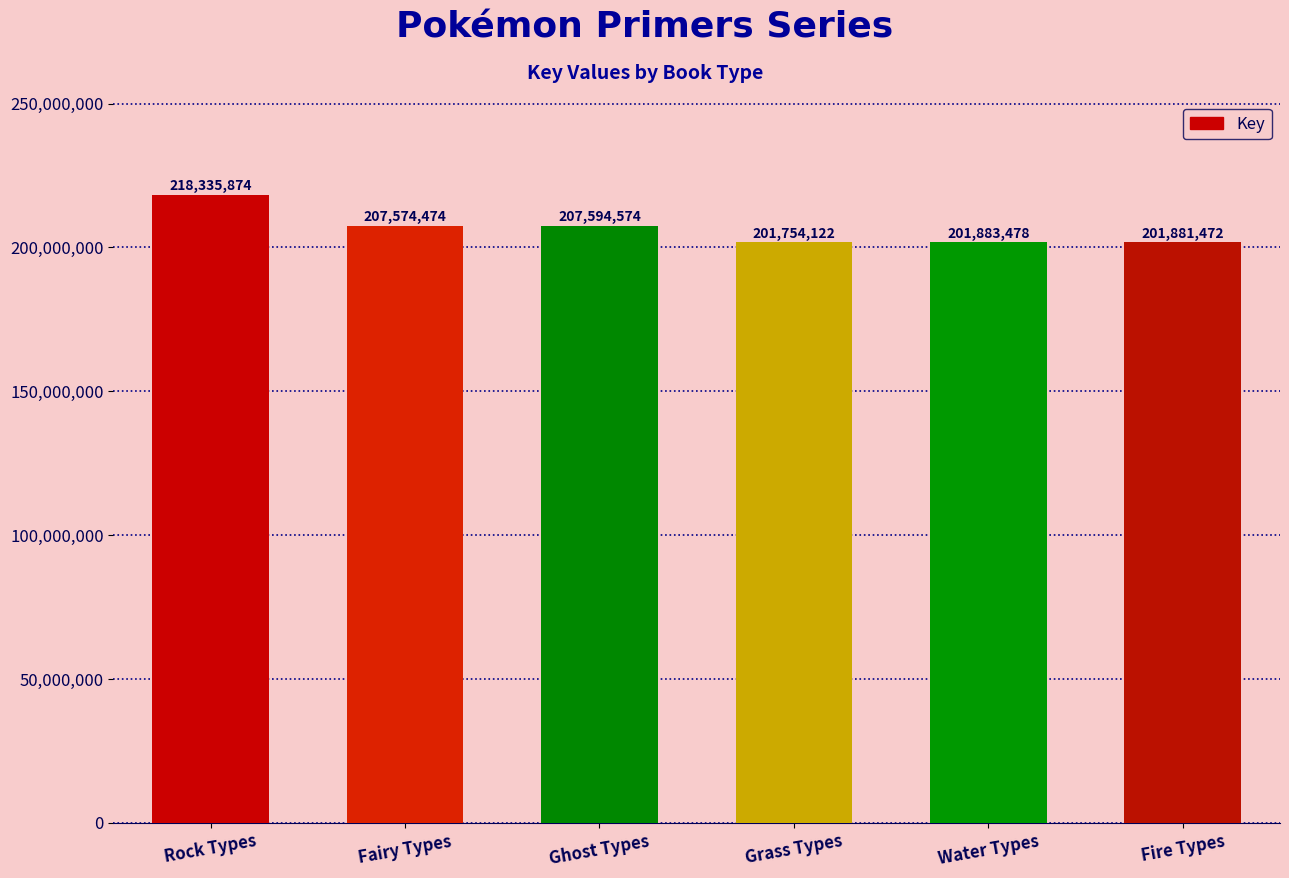

What is the label of the 1st bar from the right?

Fire Types